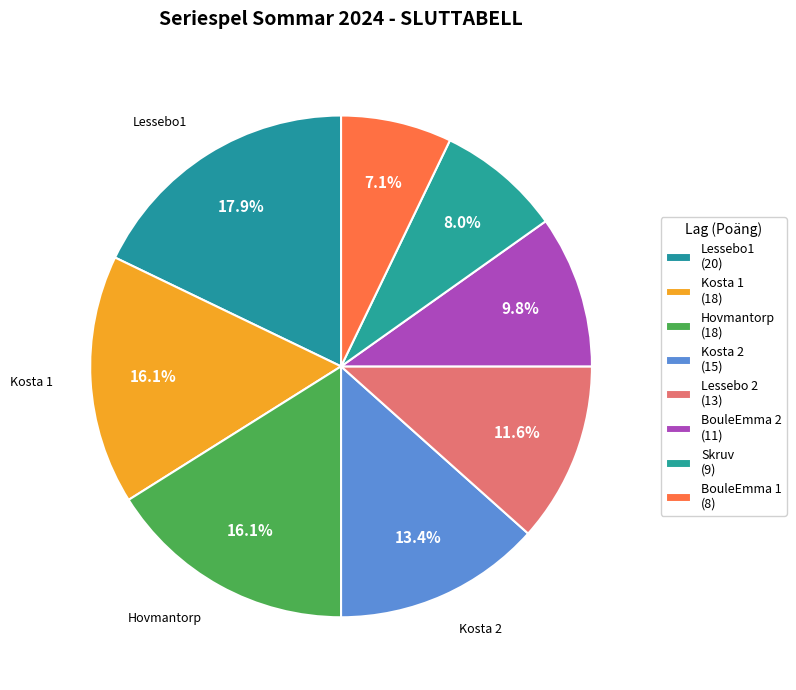

How many segments does this pie chart have?

8